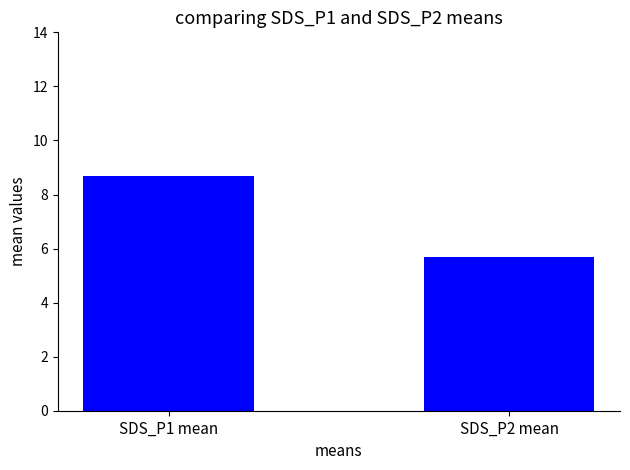

Is it true that the value at SDS_P2 mean is 2.1?

False